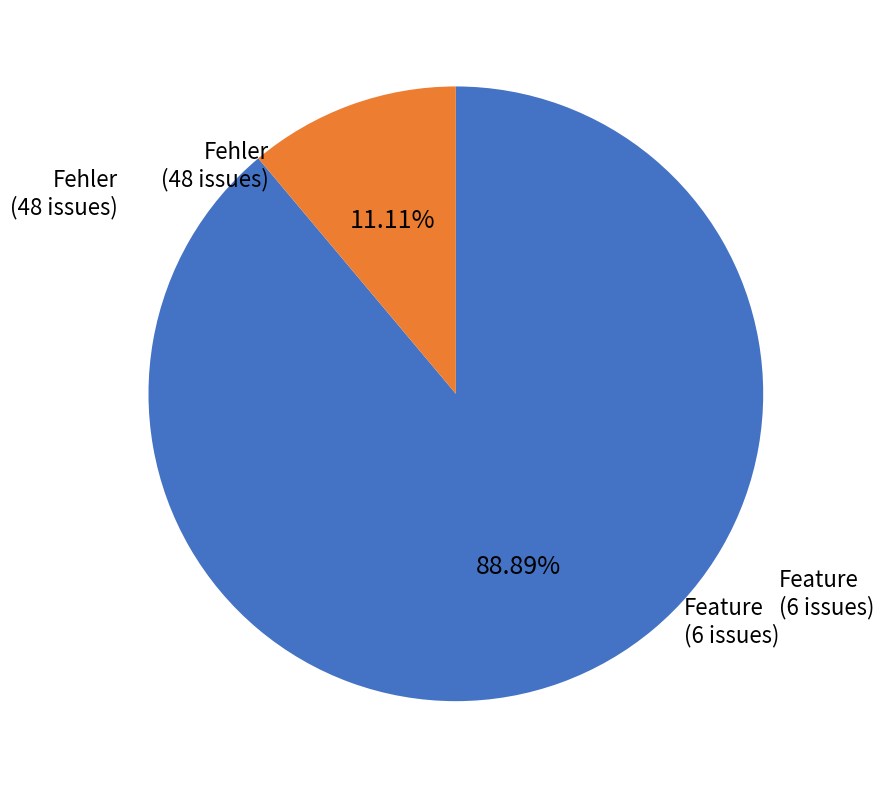

To the nearest percent, what portion does Feature represent?

11%